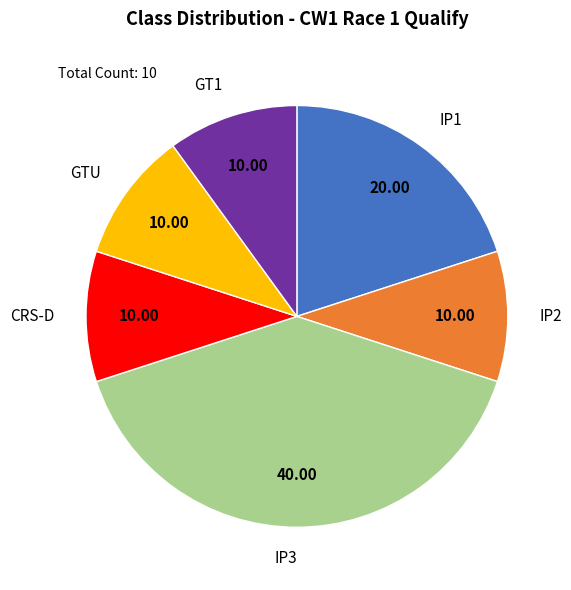

How many slices are in this pie chart?

6